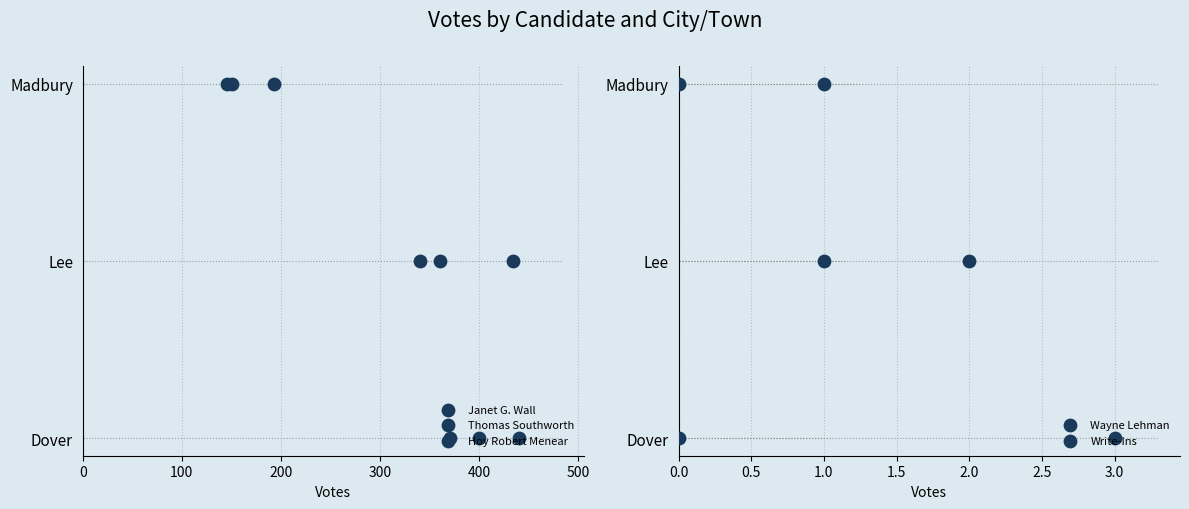

Which series contains the lowest Y value?

Janet G. Wall